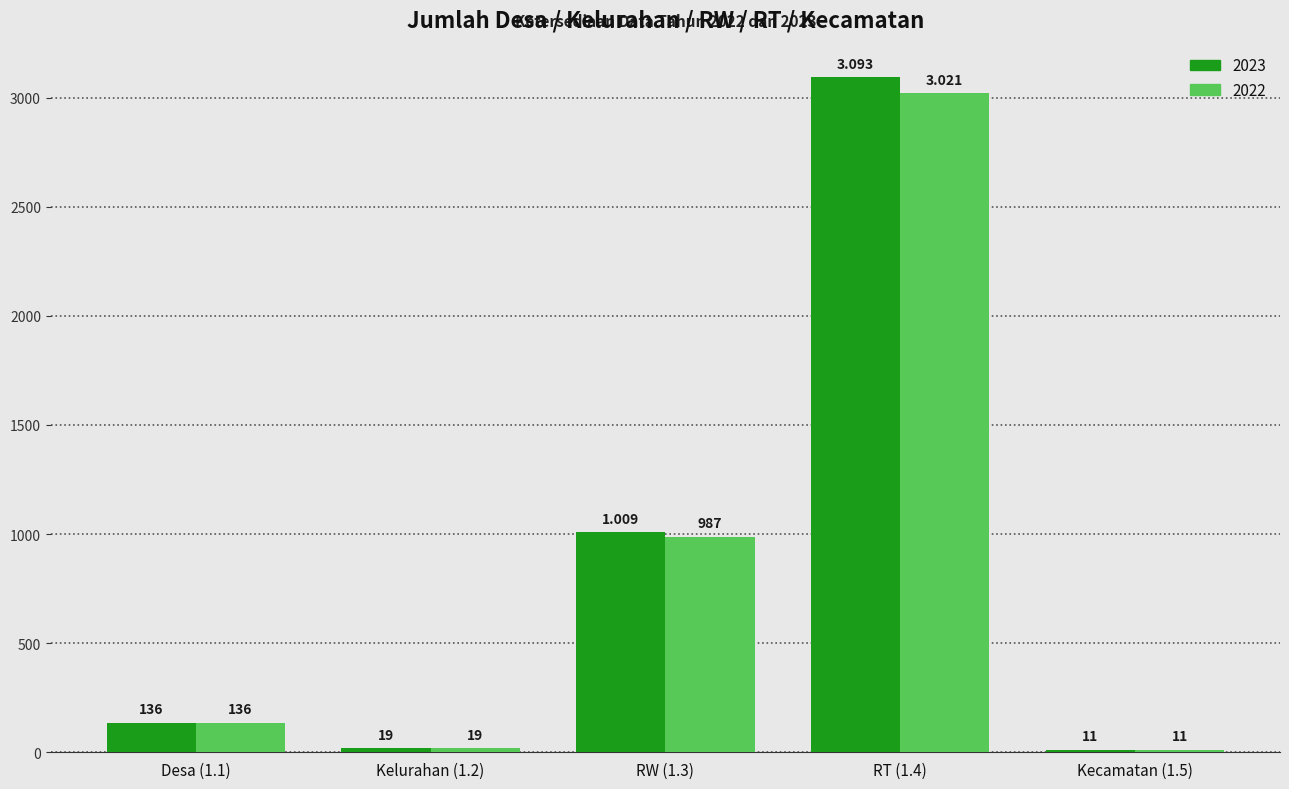

Is it true that 2023 equals 19 at Kelurahan (1.2)?

True